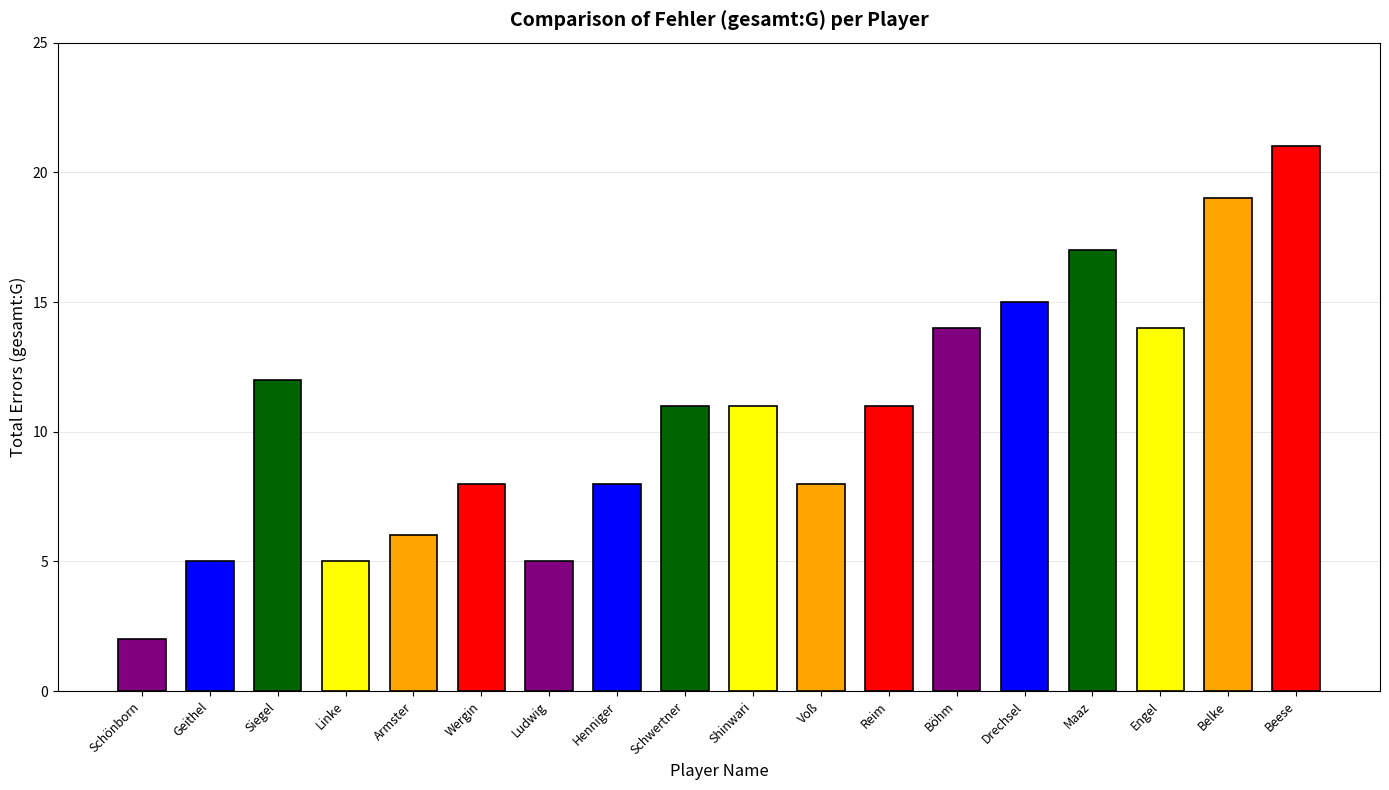

The value at Maaz is 4. True or false?

False